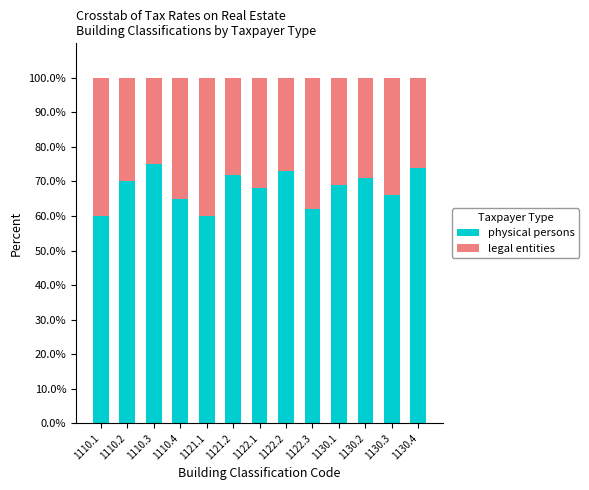

How many values in the physical persons series are below 69?

6